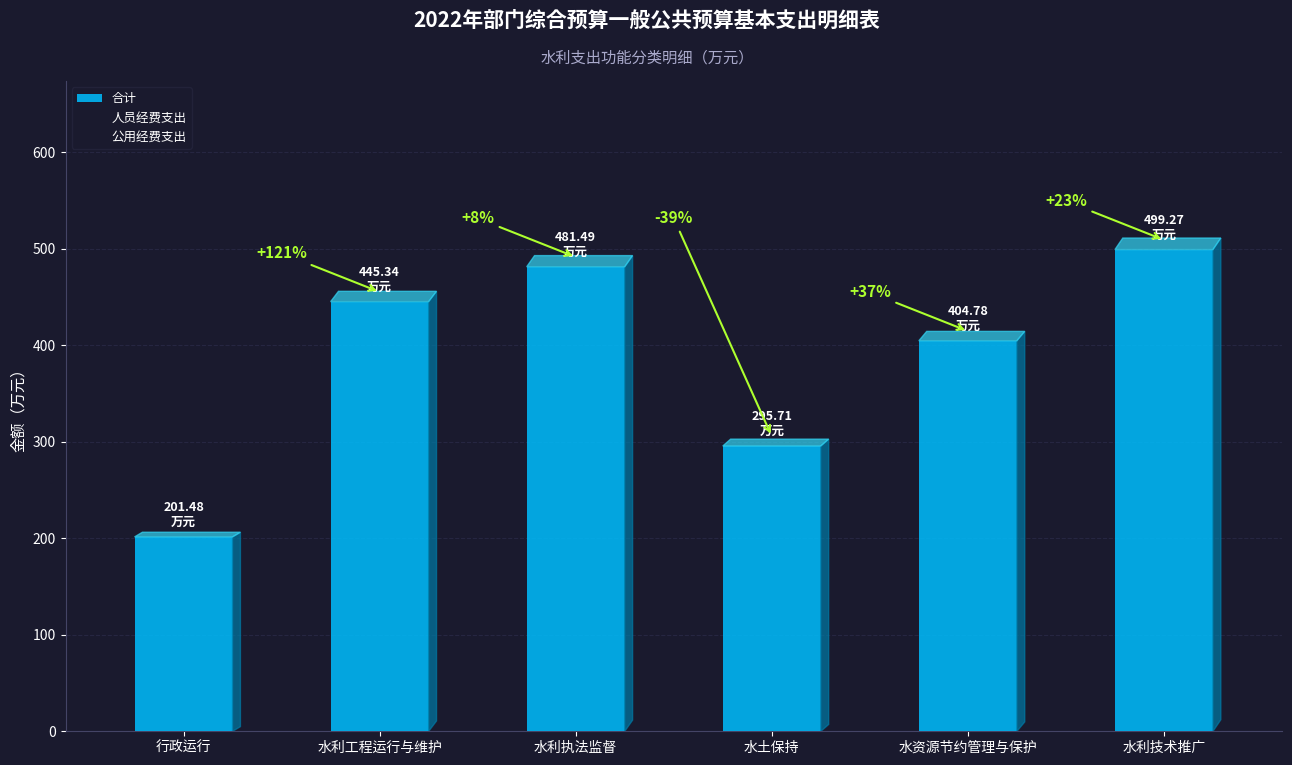

Are the bars horizontal?

No